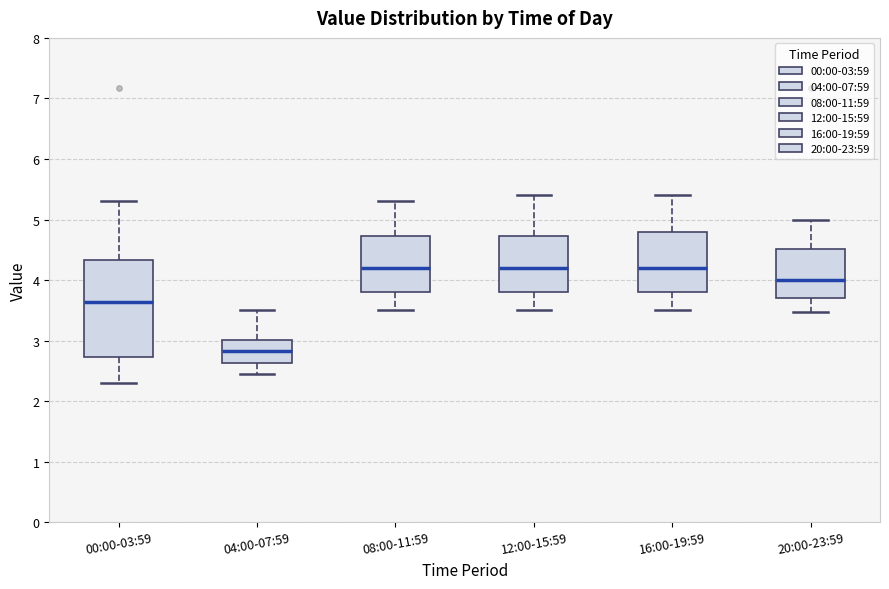

Where does the upper whisker of the box for 16:00-19:59 end on the y-axis? The values are not printed on the chart, so give them approximately, as read against the axis.

5.4